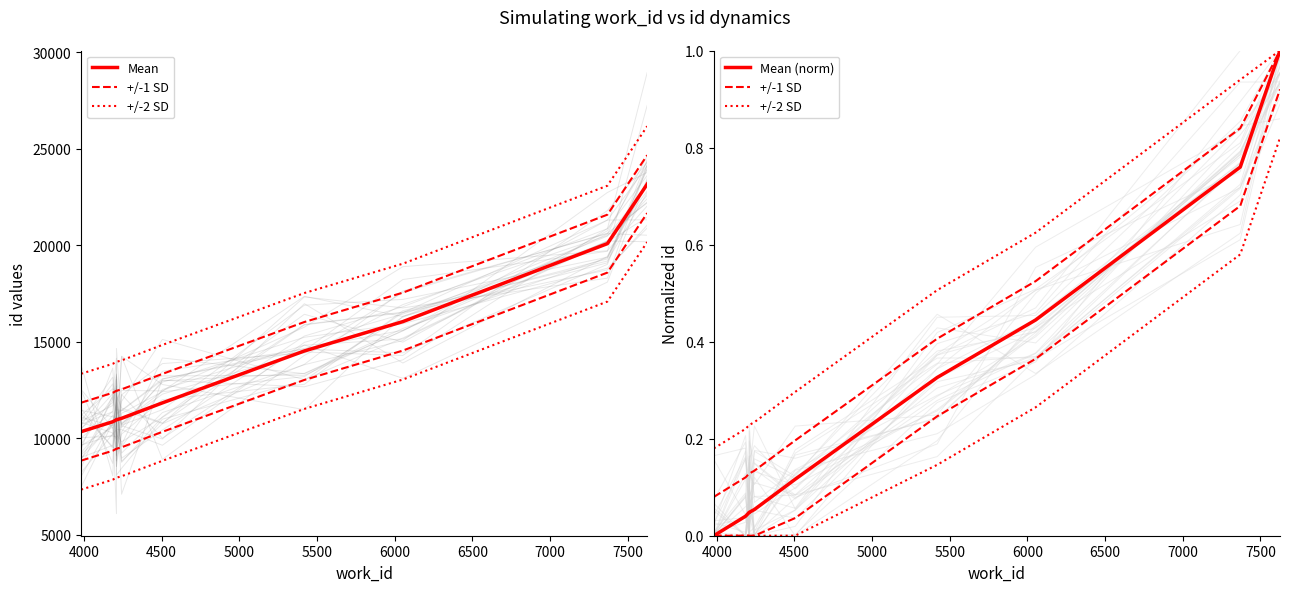

True or false: Mean and Mean (norm) cross at least once.

False